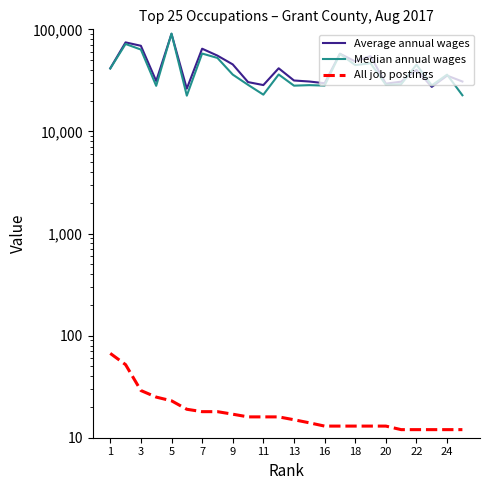

How many data points in All job postings are less than 16?

12